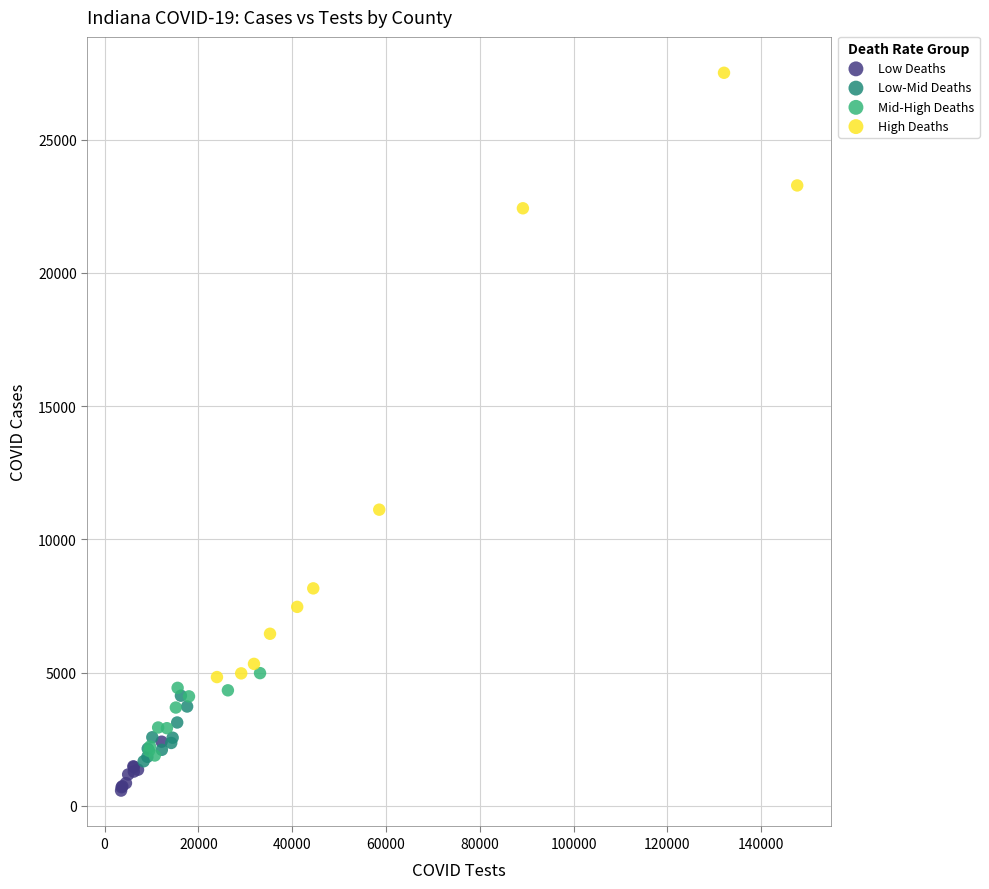

Which series contains the highest Y value?

High Deaths